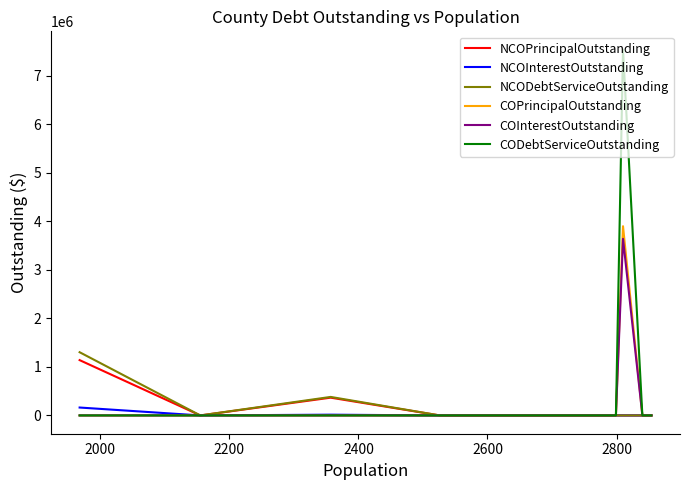

What is the maximum value shown in the chart?

7539625.0